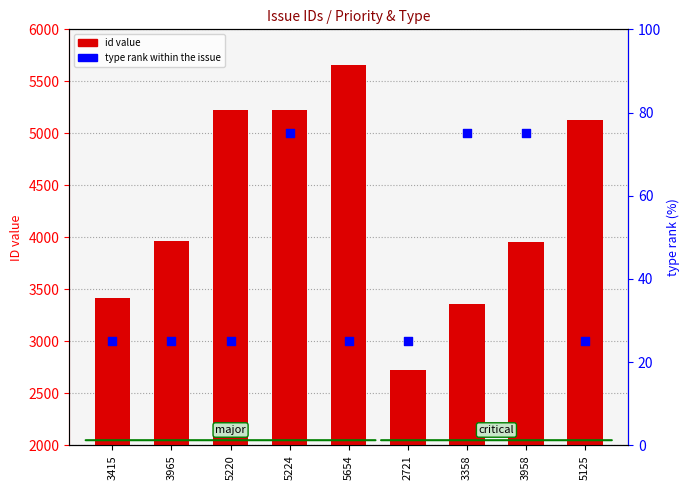

Is the value of type rank (enhancement=75, task=25) at 3358 greater than the value of id value at 3965?

No